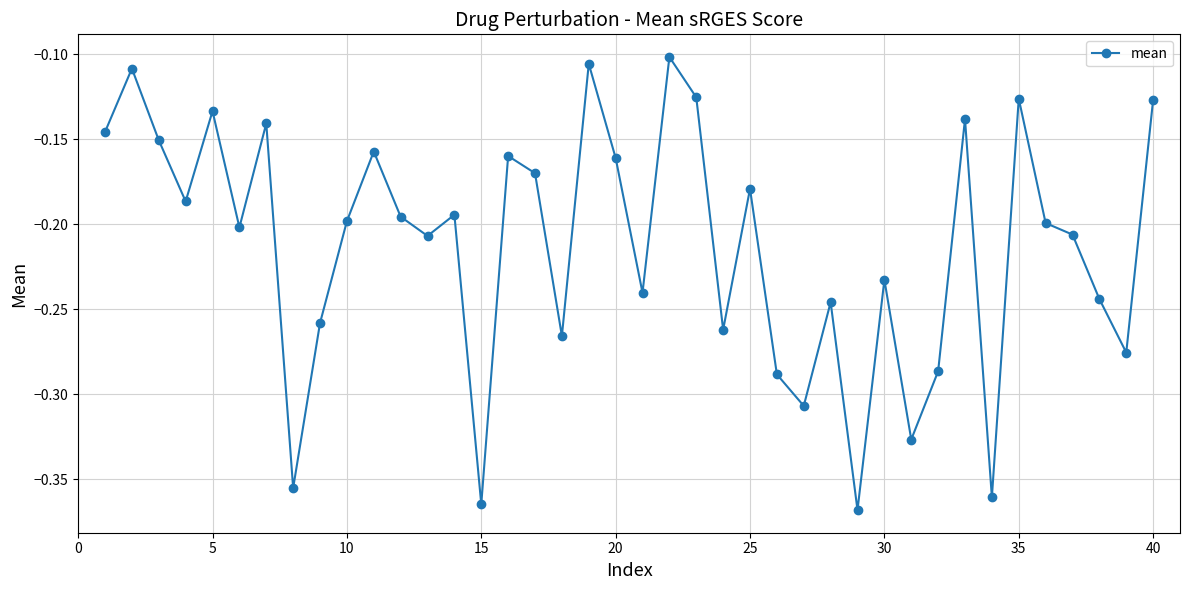

How many points are lower than both their immediate neighbors (excluding endpoints)?

13